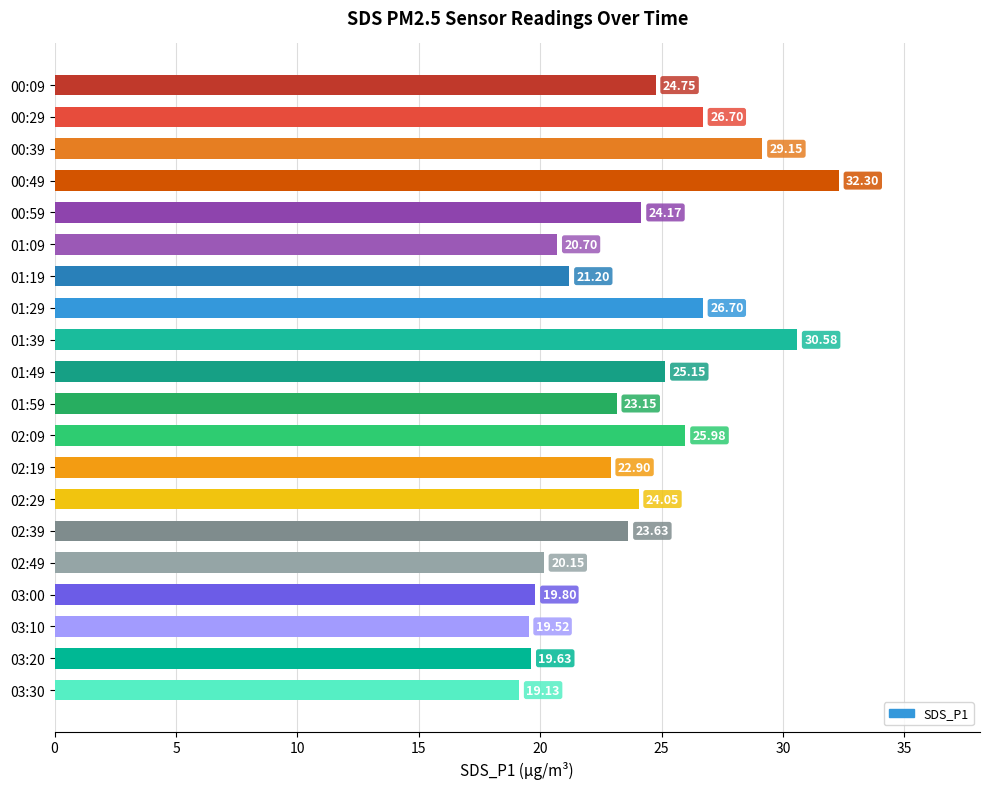

Which has a higher value, 01:59 or 00:59?

00:59